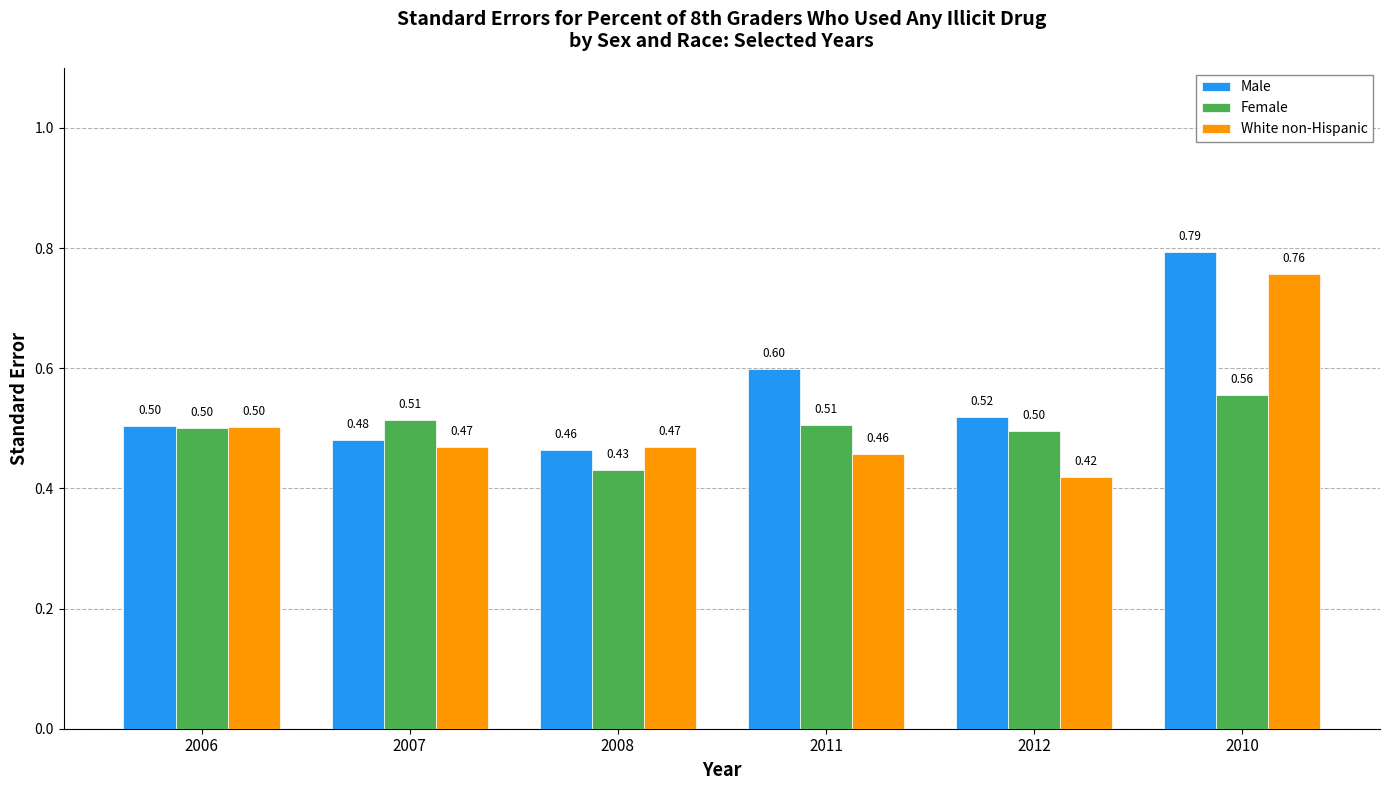

Which series has the largest range (max minus min)?

White non-Hispanic